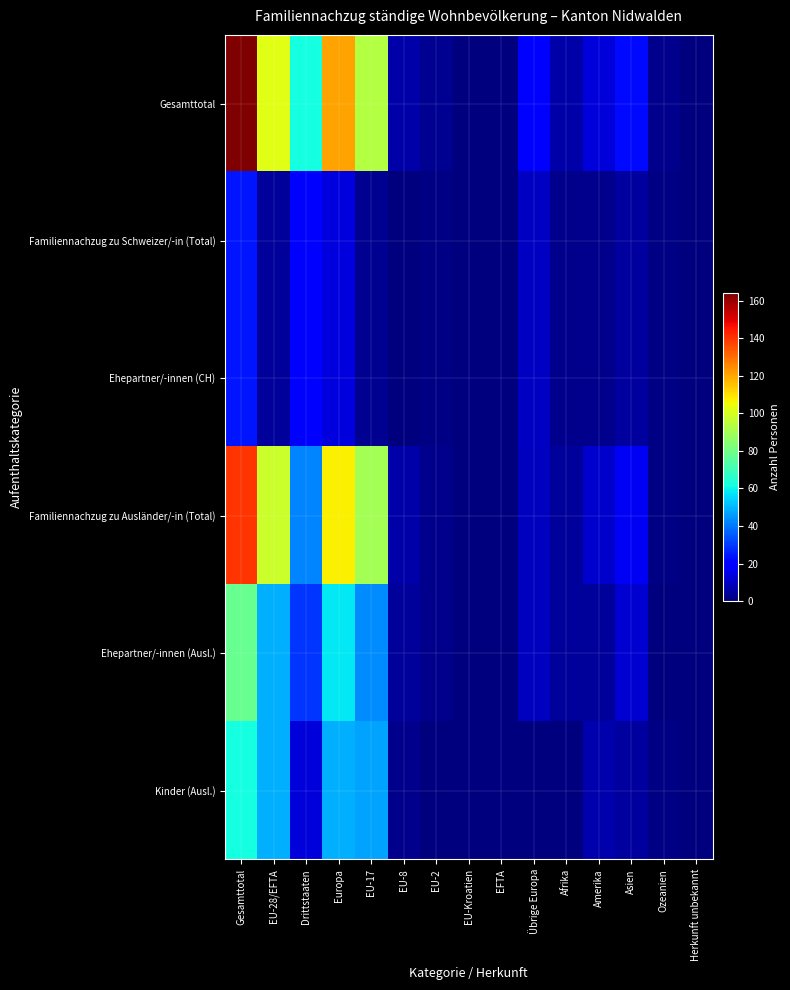

Reading left to right, extract all data points from this chart.

Gesamttotal: Gesamttotal=164	EU-28/EFTA=102	Drittstaaten=62	Europa=121	EU-17=93	EU-8=6	EU-2=3	EU-Kroatien=0	EFTA=0	Übrige Europa=19	Afrika=6	Amerika=13	Asien=22	Ozeanien=2	Herkunft unbekannt=0
Familiennachzug zu Schweizer/-in (Total): Gesamttotal=24	EU-28/EFTA=4	Drittstaaten=20	Europa=14	EU-17=3	EU-8=0	EU-2=1	EU-Kroatien=0	EFTA=0	Übrige Europa=10	Afrika=2	Amerika=2	Asien=5	Ozeanien=1	Herkunft unbekannt=0
Ehepartner/-innen (CH): Gesamttotal=24	EU-28/EFTA=4	Drittstaaten=20	Europa=14	EU-17=3	EU-8=0	EU-2=1	EU-Kroatien=0	EFTA=0	Übrige Europa=10	Afrika=2	Amerika=2	Asien=5	Ozeanien=1	Herkunft unbekannt=0
Familiennachzug zu Ausländer/-in (Total): Gesamttotal=140	EU-28/EFTA=98	Drittstaaten=42	Europa=107	EU-17=90	EU-8=6	EU-2=2	EU-Kroatien=0	EFTA=0	Übrige Europa=9	Afrika=4	Amerika=11	Asien=17	Ozeanien=1	Herkunft unbekannt=0
Ehepartner/-innen (Ausl.): Gesamttotal=78	EU-28/EFTA=49	Drittstaaten=29	Europa=58	EU-17=43	EU-8=4	EU-2=2	EU-Kroatien=0	EFTA=0	Übrige Europa=9	Afrika=4	Amerika=4	Asien=12	Ozeanien=0	Herkunft unbekannt=0
Kinder (Ausl.): Gesamttotal=62	EU-28/EFTA=49	Drittstaaten=13	Europa=49	EU-17=47	EU-8=2	EU-2=0	EU-Kroatien=0	EFTA=0	Übrige Europa=0	Afrika=0	Amerika=7	Asien=5	Ozeanien=1	Herkunft unbekannt=0